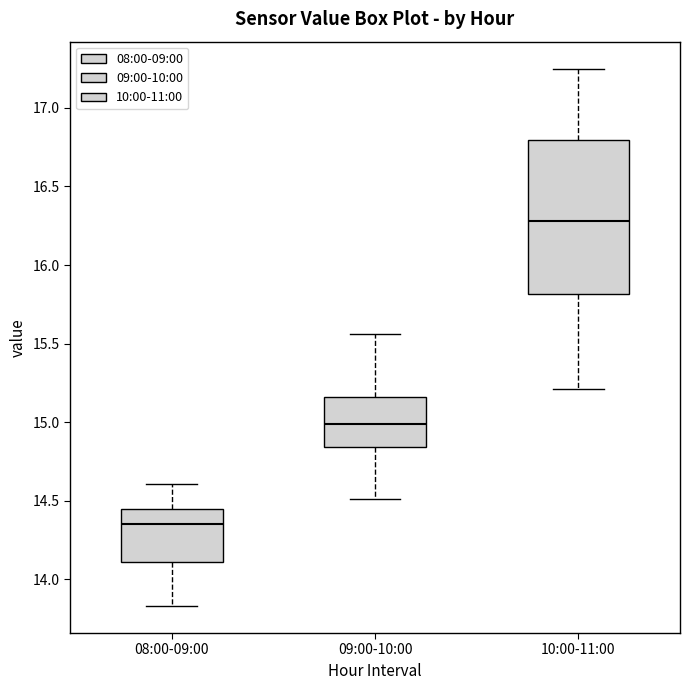

Reading left to right, read every box against the y-axis: the position of its median line, the range the box covers, and the ends of its whiskers. The values are not printed on the chart, so give them approximately, as read against the axis.

08:00-09:00: median 14.35, box 14.10 to 14.45, whiskers 13.85 to 14.60
09:00-10:00: median 15.00, box 14.85 to 15.15, whiskers 14.50 to 15.55
10:00-11:00: median 16.30, box 15.80 to 16.80, whiskers 15.20 to 17.25